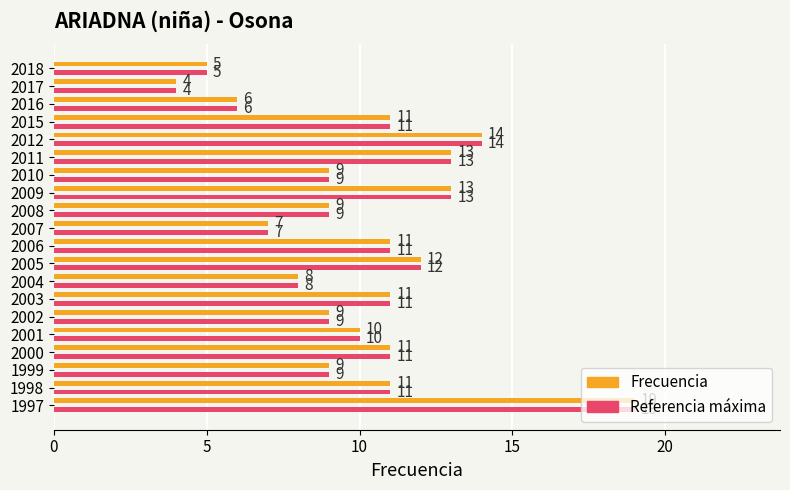

Which category has the highest value across all series?

1997